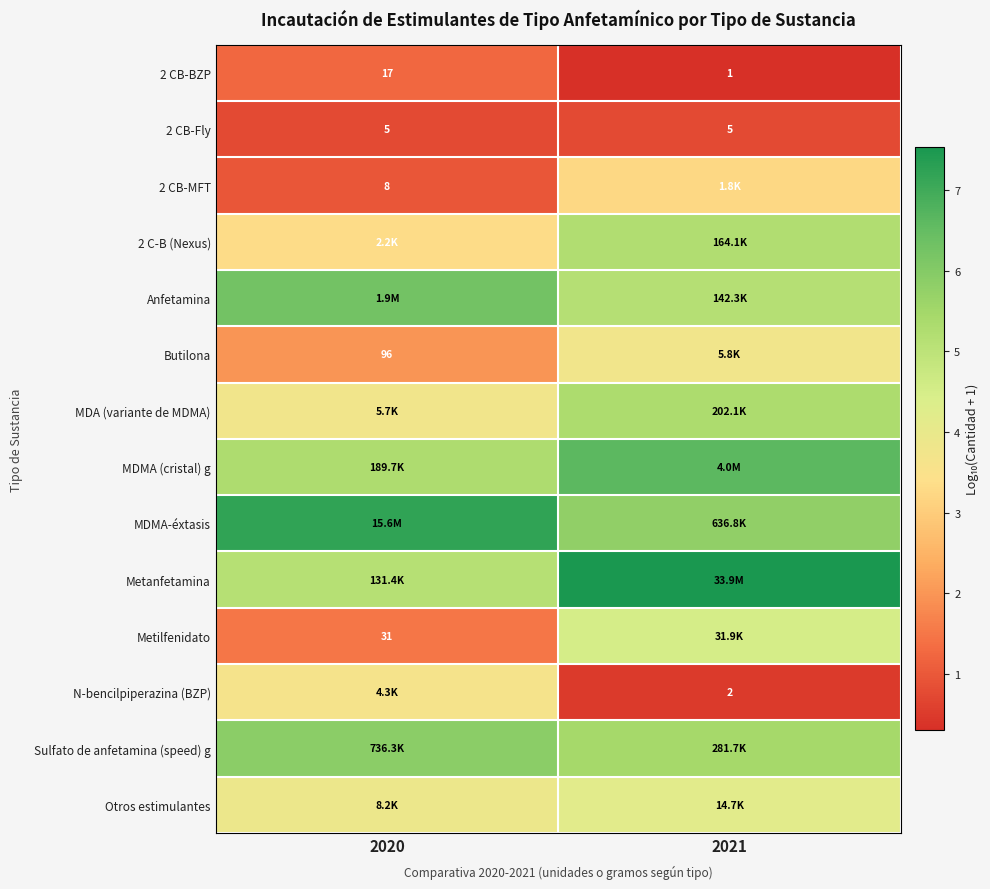

Between 2020 and 2021, which is larger?

2020